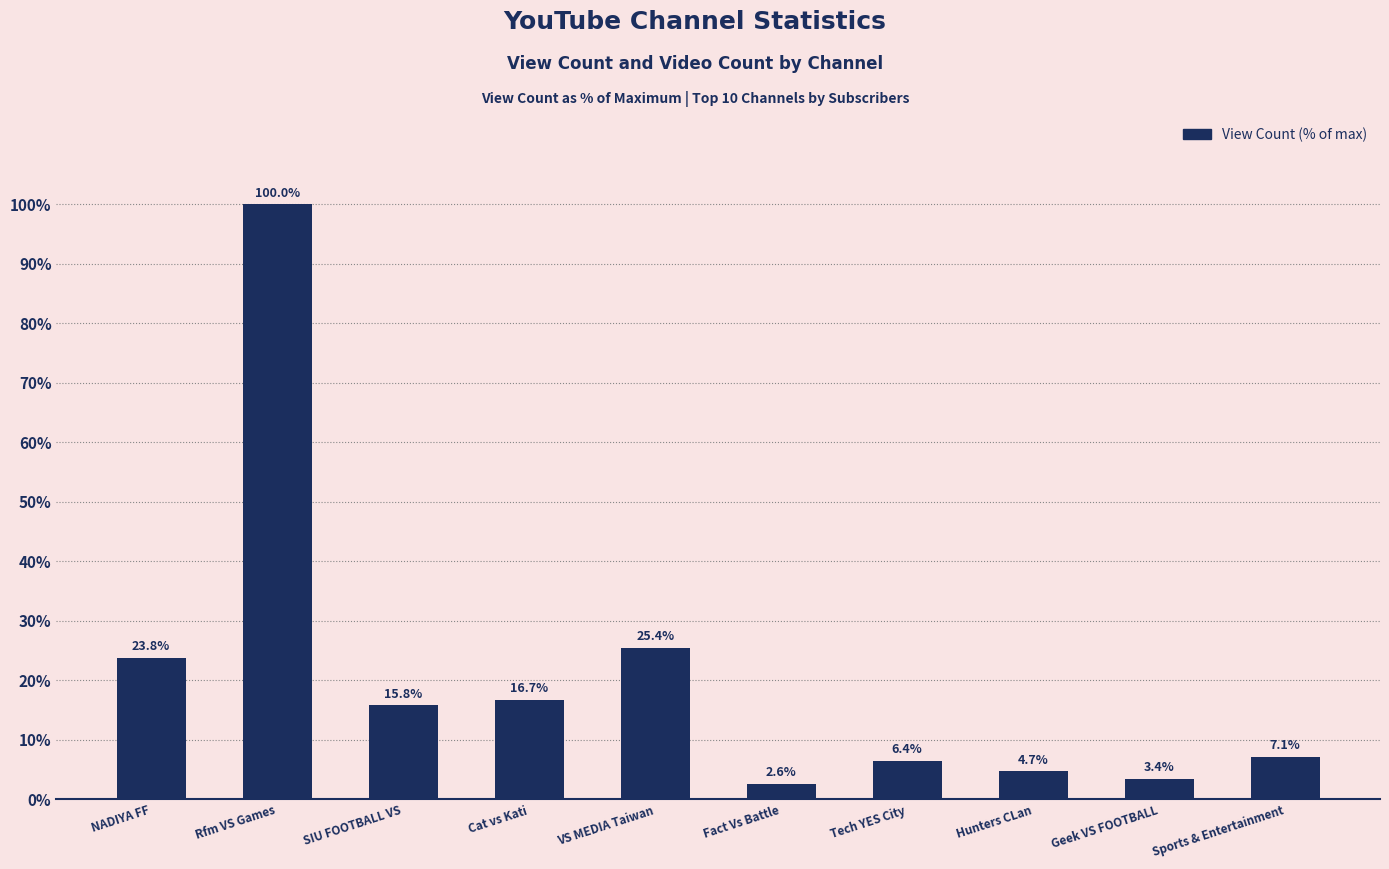

What is the maximum value shown in the chart?

100.0